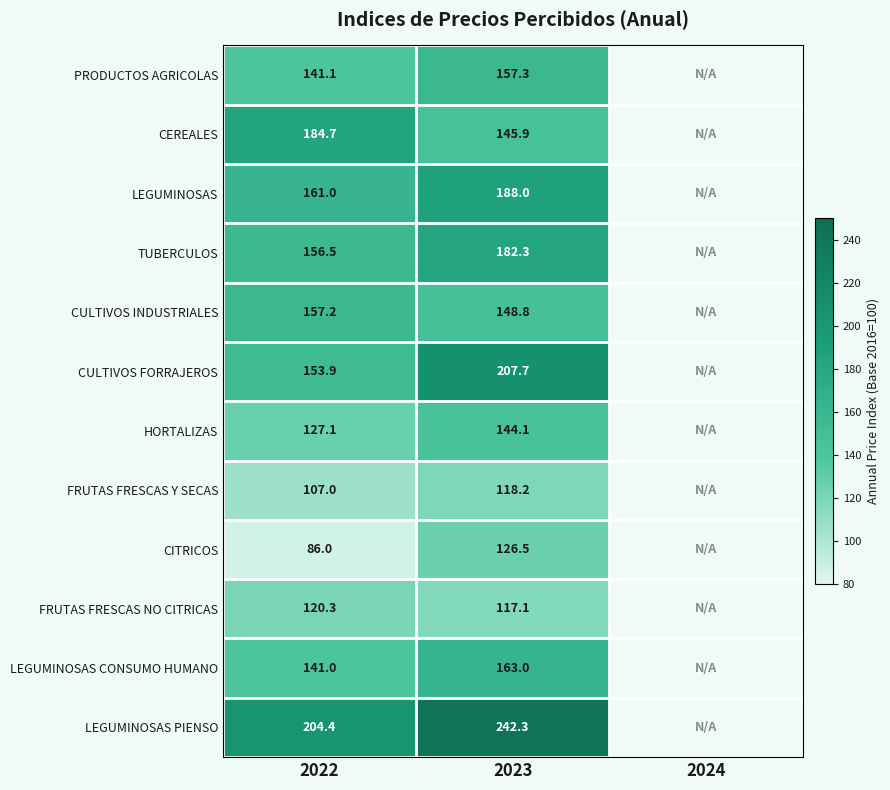

What is the minimum value shown in the chart?

86.0